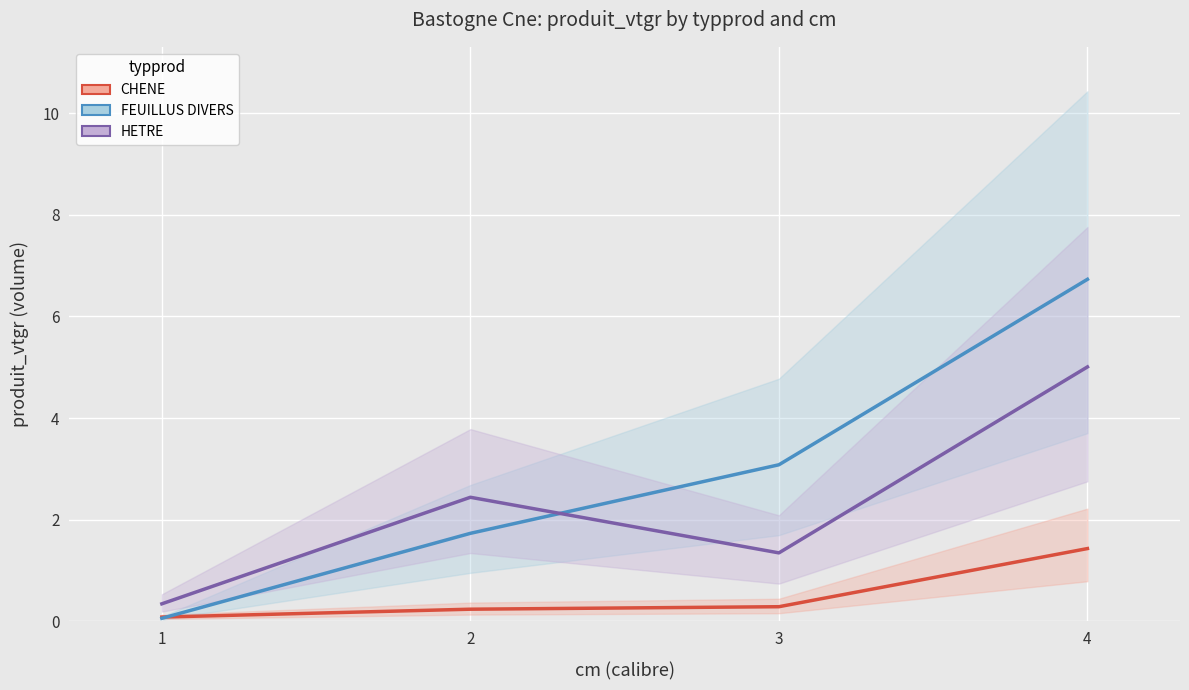

List the labels in order of CHENE value, smallest first.

1, 2, 3, 4